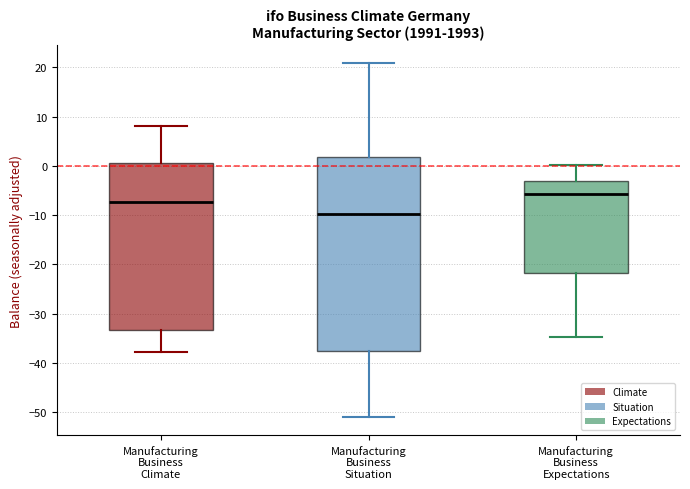

Where is the lower edge of the box for Manufacturing Business Situation on the y-axis? The values are not printed on the chart, so give them approximately, as read against the axis.

-38